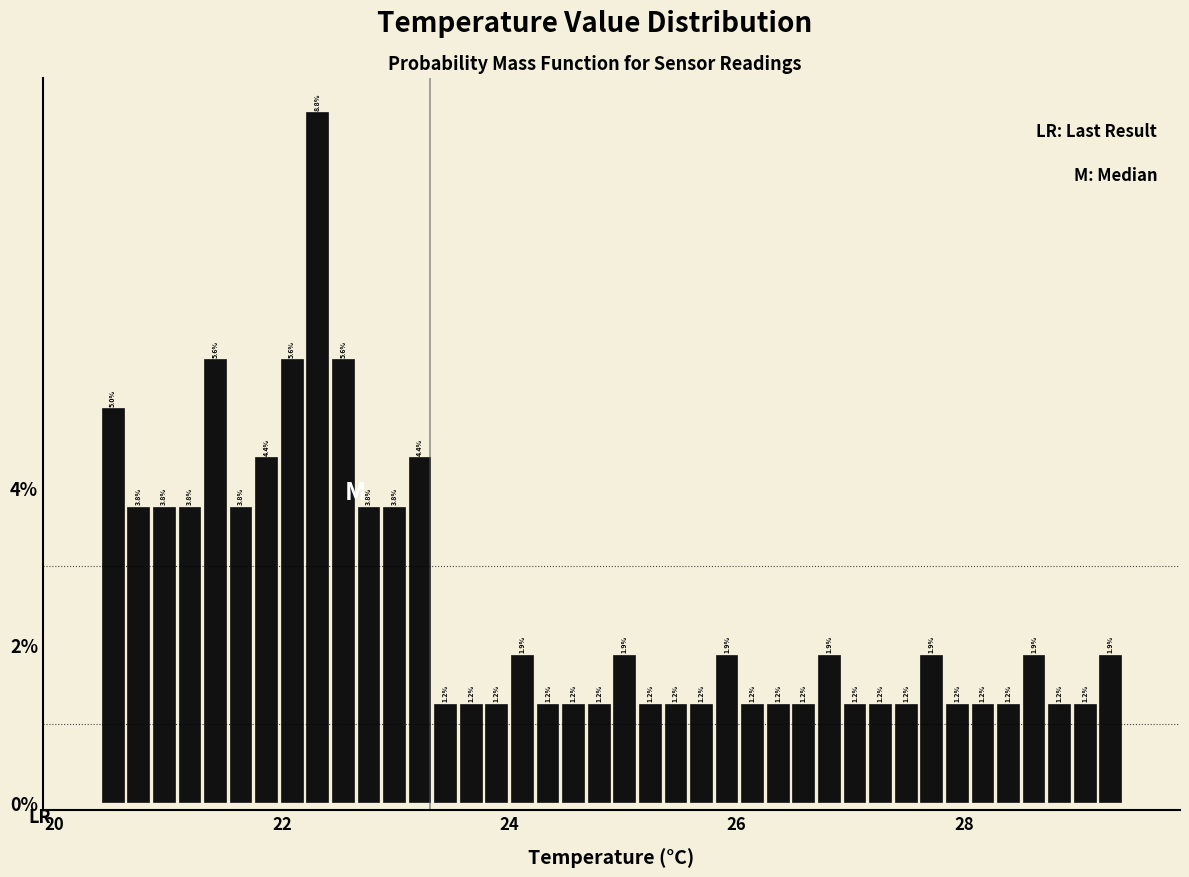

Around what value on the x-axis is the tallest bar? Give the approximate position of its centre, as read against the axis.

22.4